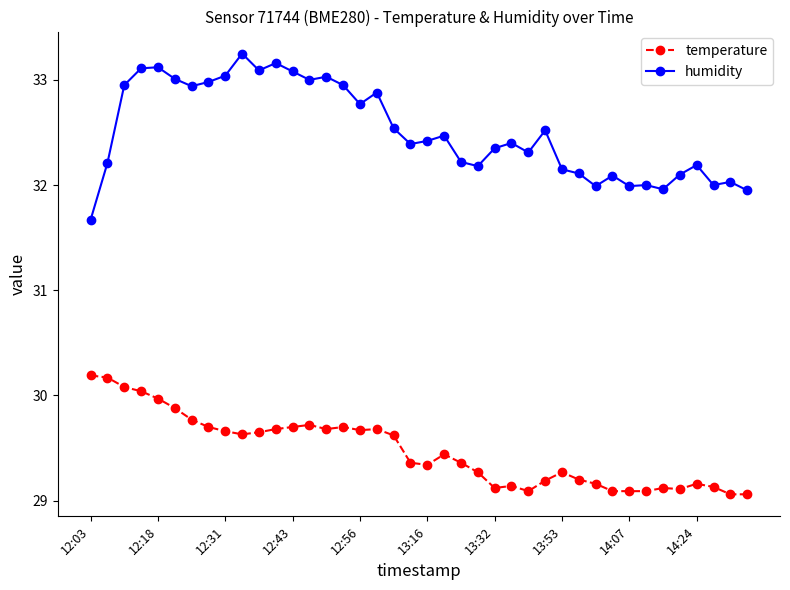

Which series has the widest spread of values?

humidity